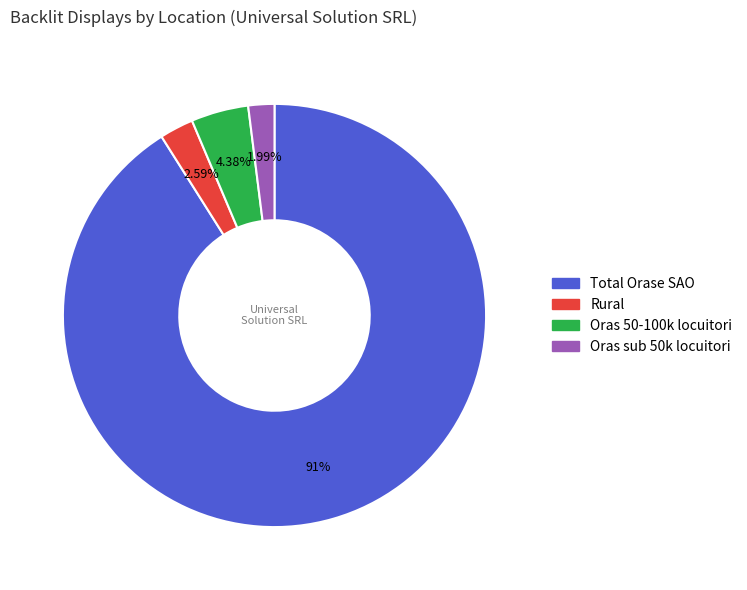

Which category accounts for the majority?

Total Orase SAO